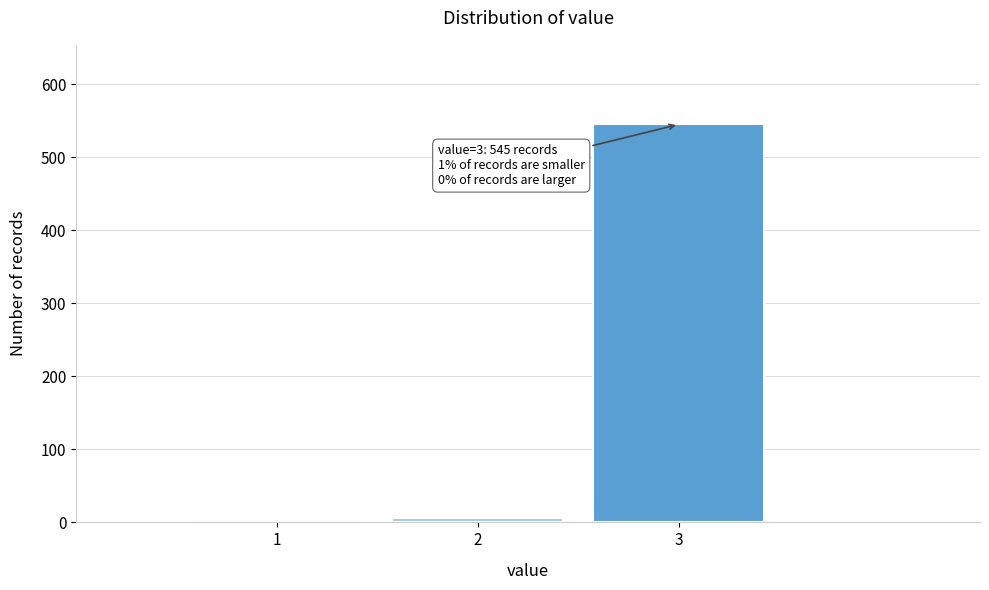

Over which range of the x-axis is the bar tallest?

2.5 to 3.5